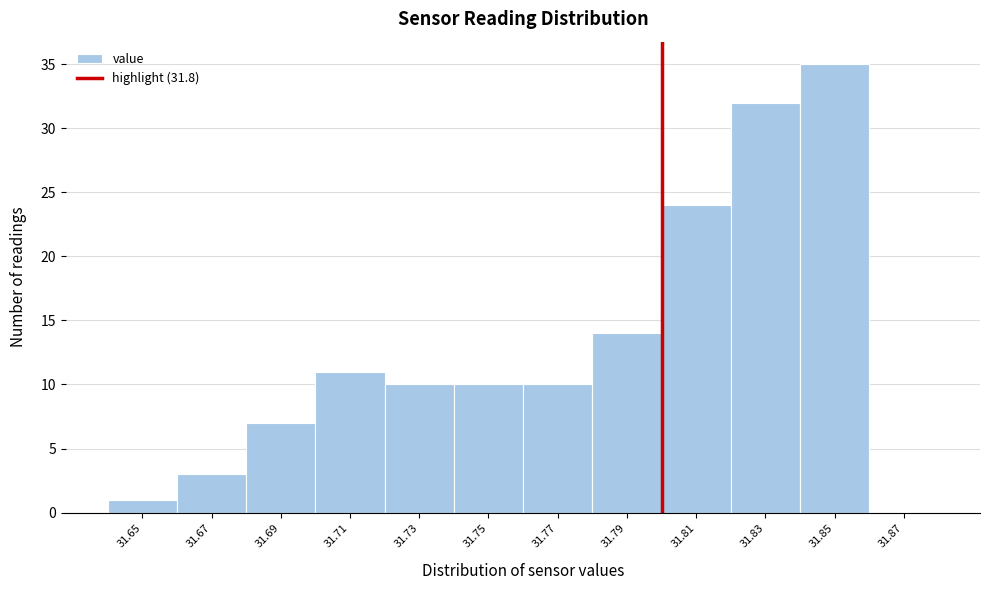

What is the height of the bar covering 31.76 to 31.78 on the x-axis? The values are not printed on the chart, so give them approximately, as read against the axis.

10